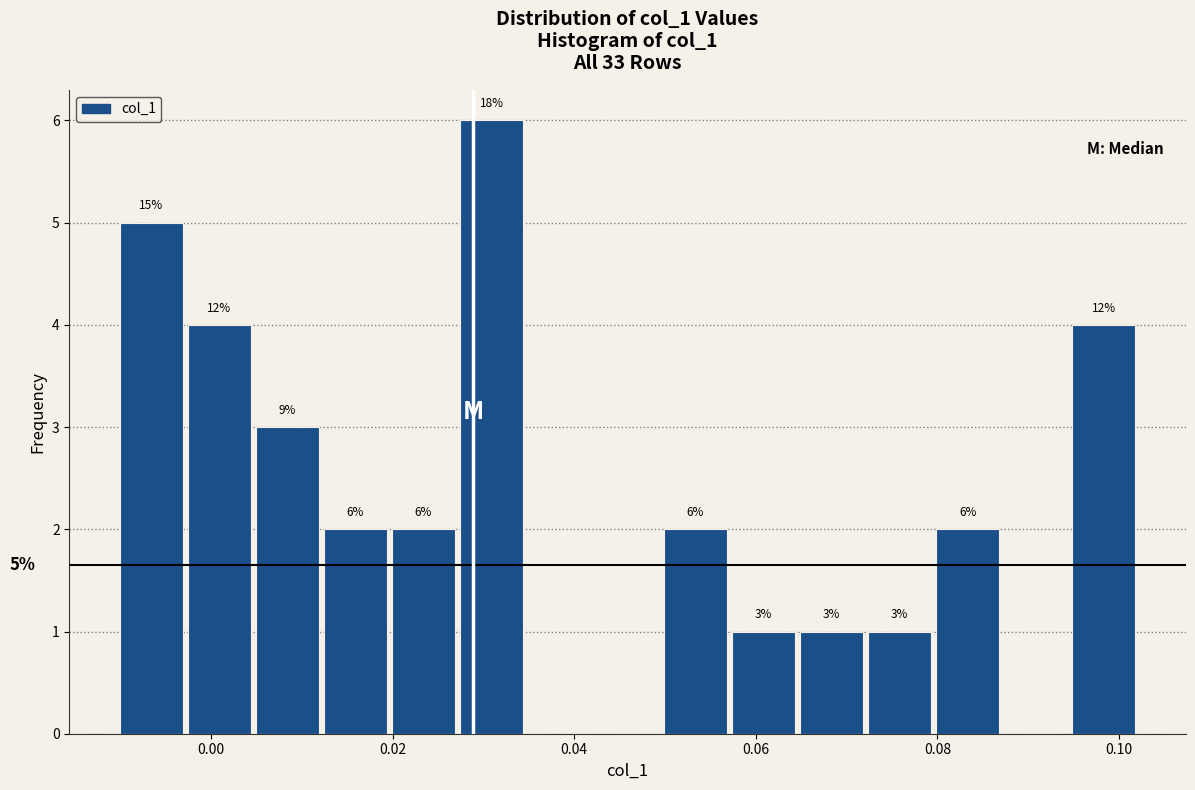

Read against the x-axis, roughly where is the centre of the tallest bar?

0.030